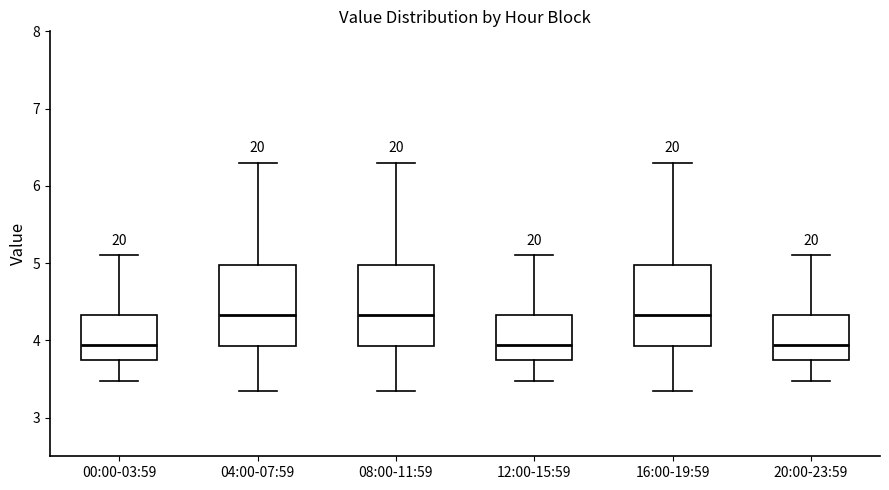

Where does the upper whisker of the box for 12:00-15:59 end on the y-axis? The values are not printed on the chart, so give them approximately, as read against the axis.

5.1